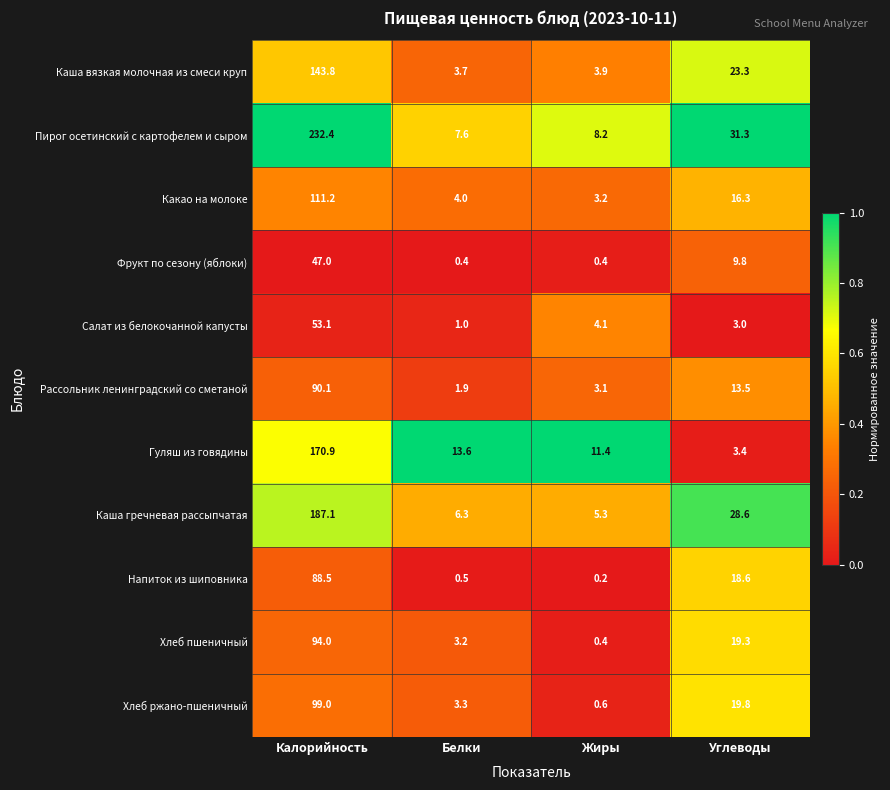

At Белки, list the series in order from smallest to largest.

Фрукт по сезону (яблоки), Напиток из шиповника, Салат из белокочанной капусты, Рассольник ленинградский со сметаной, Хлеб пшеничный, Хлеб ржано-пшеничный, Каша вязкая молочная из смеси круп, Какао на молоке, Каша гречневая рассыпчатая, Пирог осетинский с картофелем и сыром, Гуляш из говядины